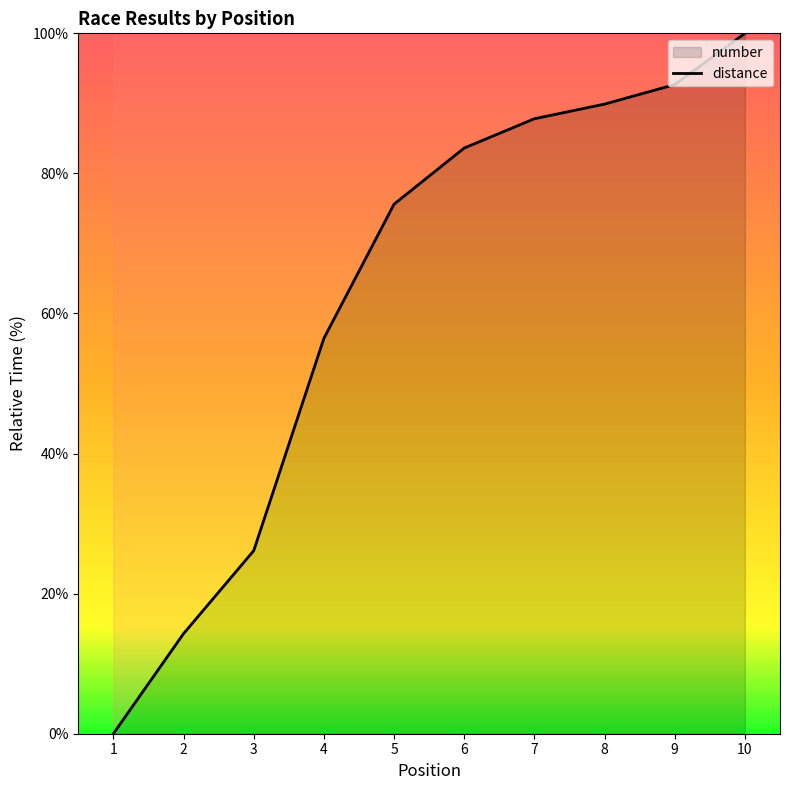

What is the difference between the maximum and minimum values?

100.0